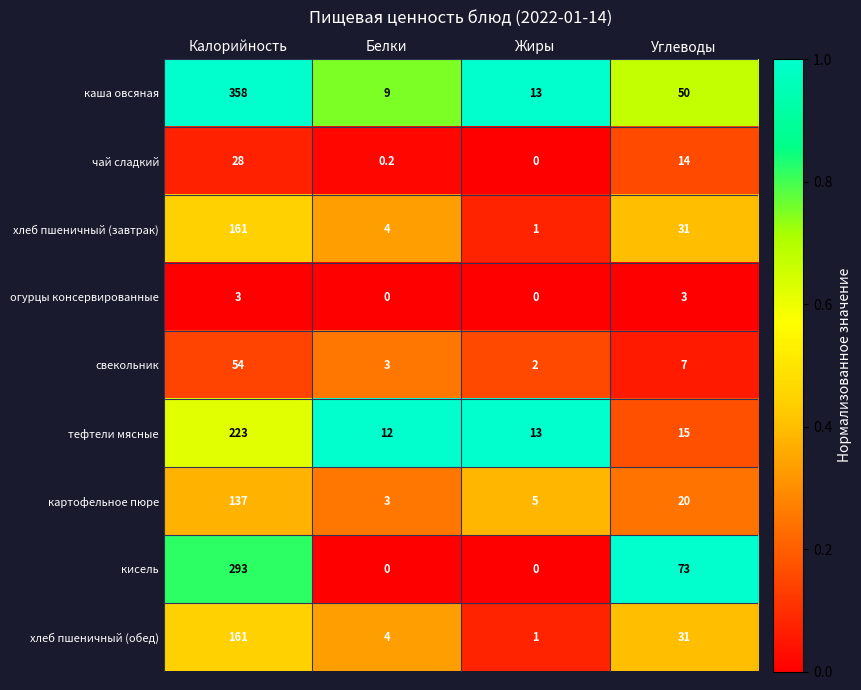

True or false: кисель has a value of 293.0 at Калорийность.

True